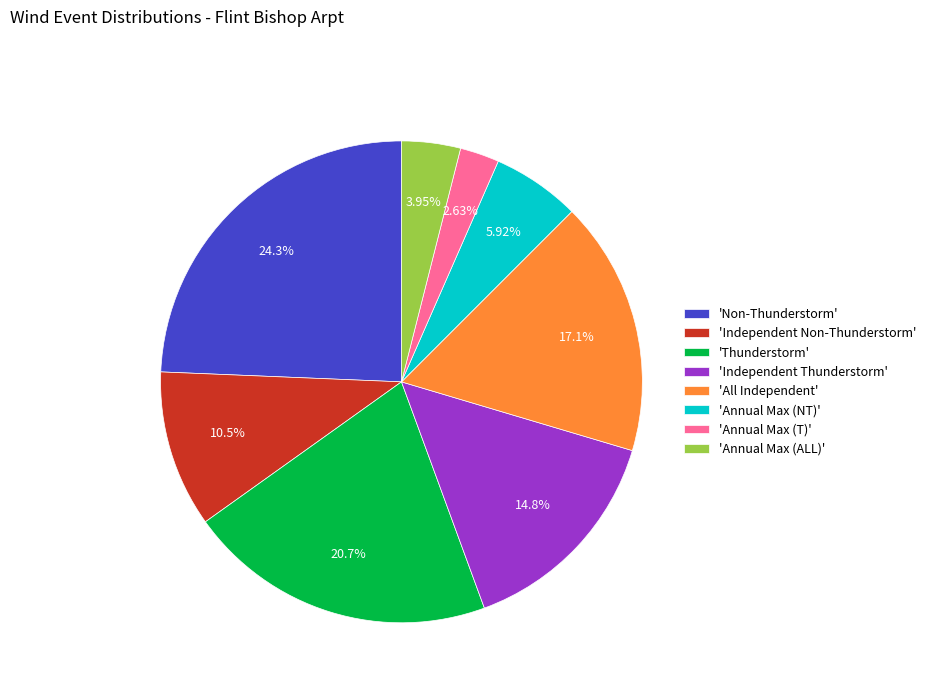

Combined, do 'Independent Non-Thunderstorm' and 'All Independent' account for over 50%?

No